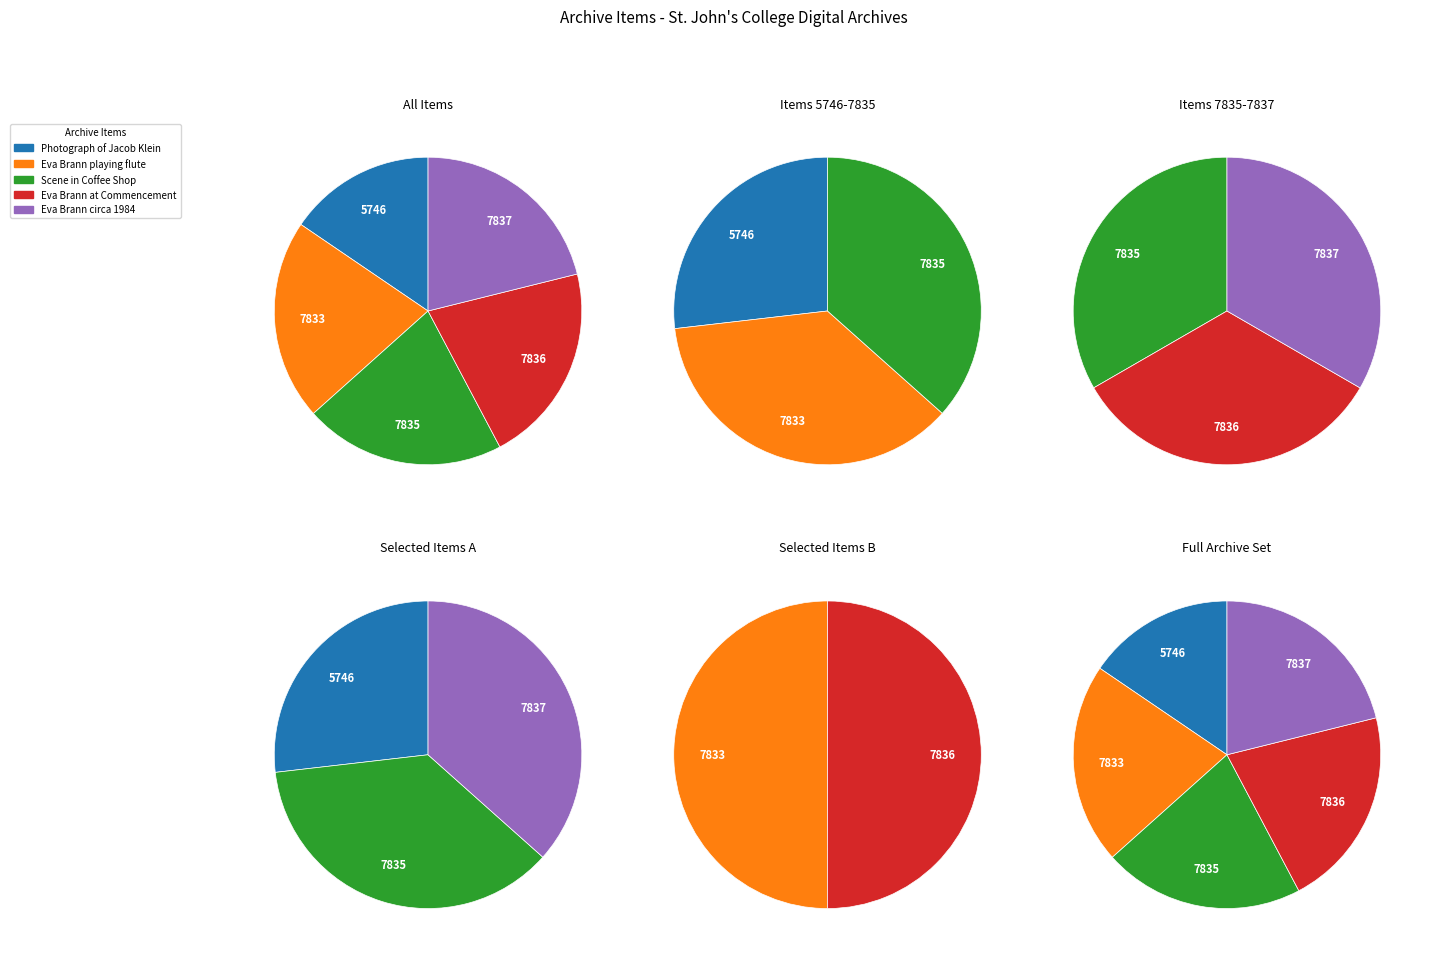

Combined, what portion of the pie is 7833 and 7835?

42.2%